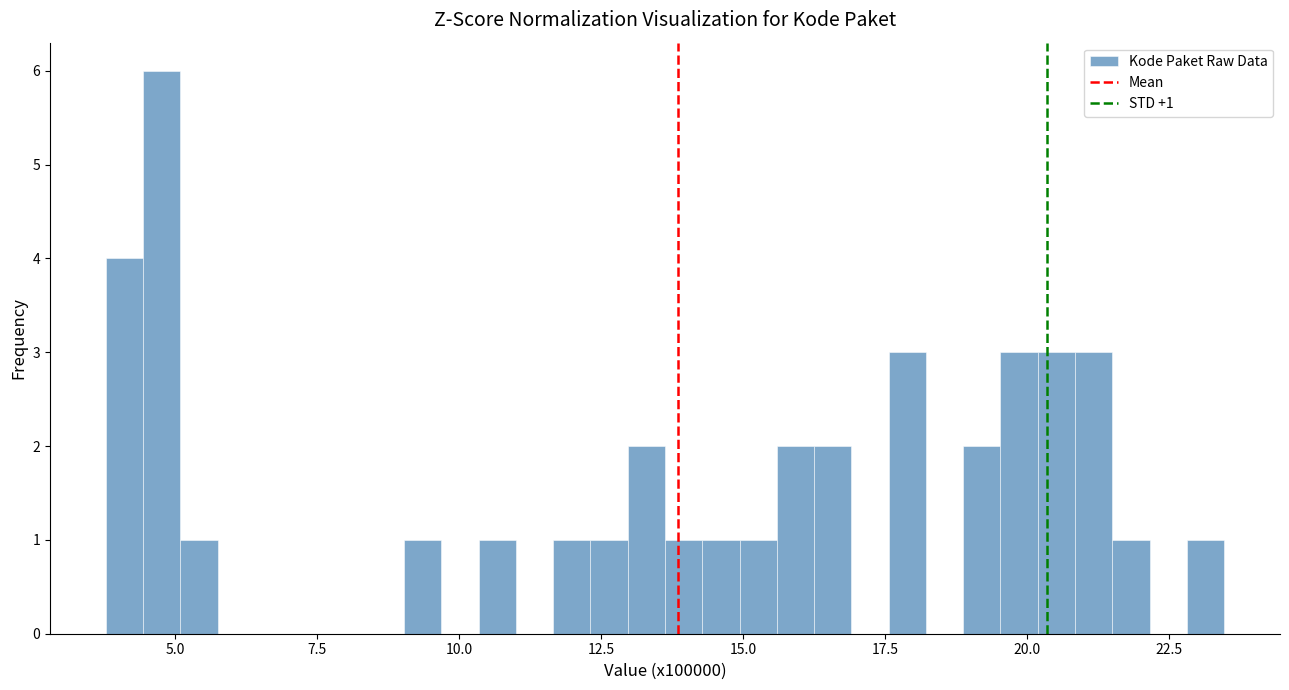

Around what value on the x-axis is the tallest bar? Give the approximate position of its centre, as read against the axis.

5.0